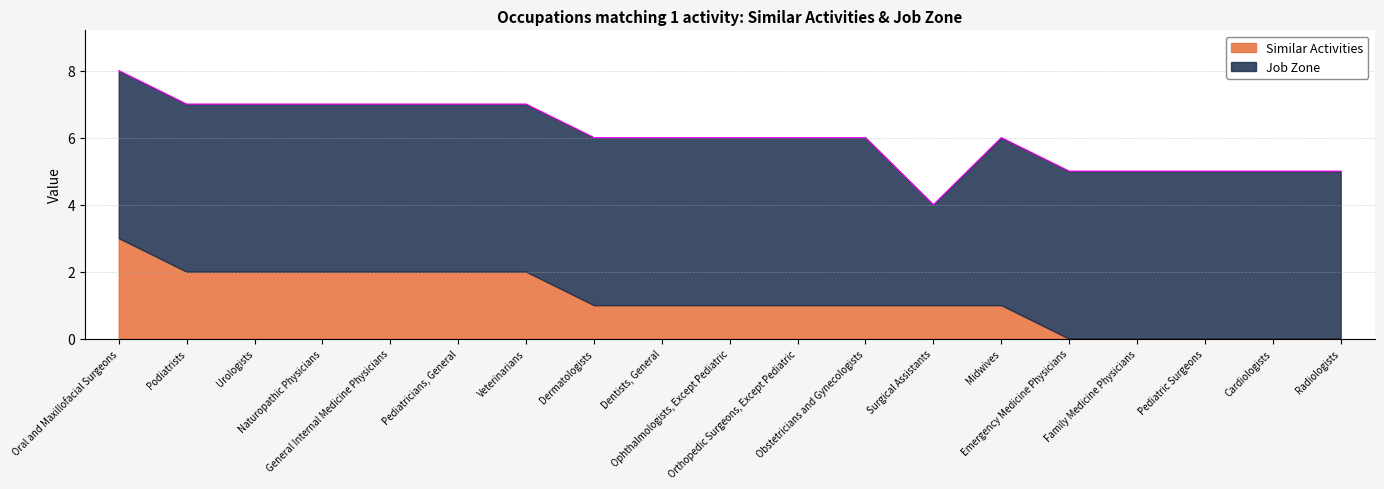

Is it true that Similar Activities equals 1 at Dentists, General?

True